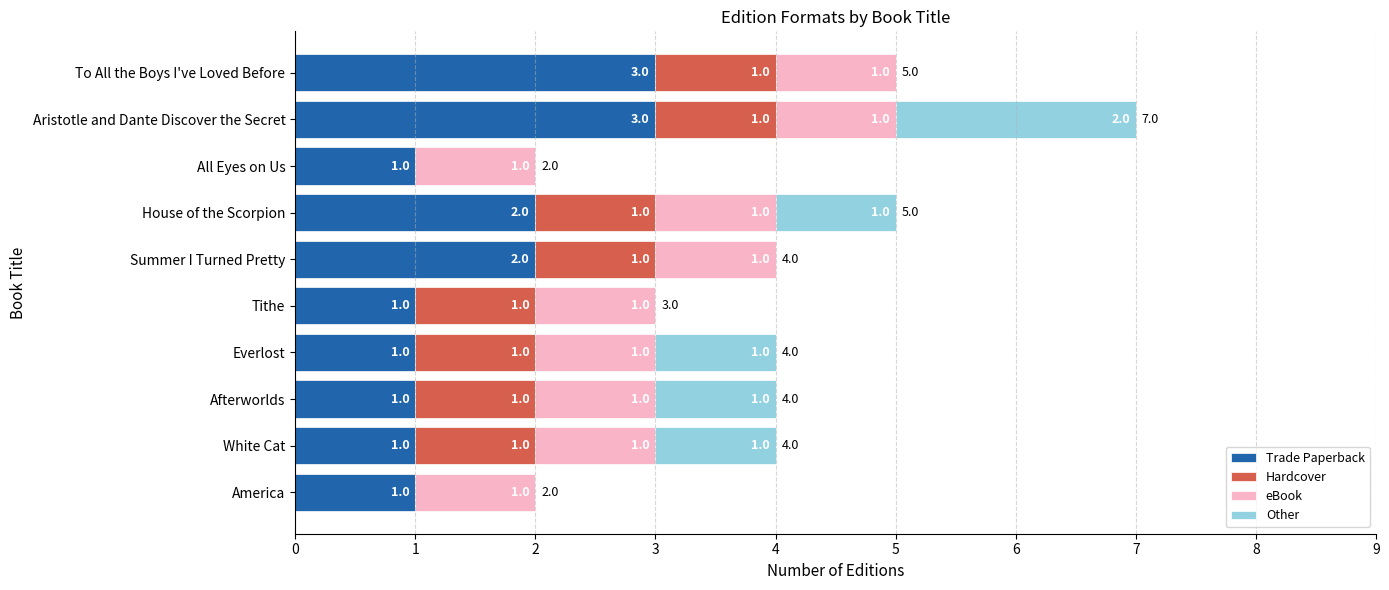

What is the highest value of the Trade Paperback series?

3